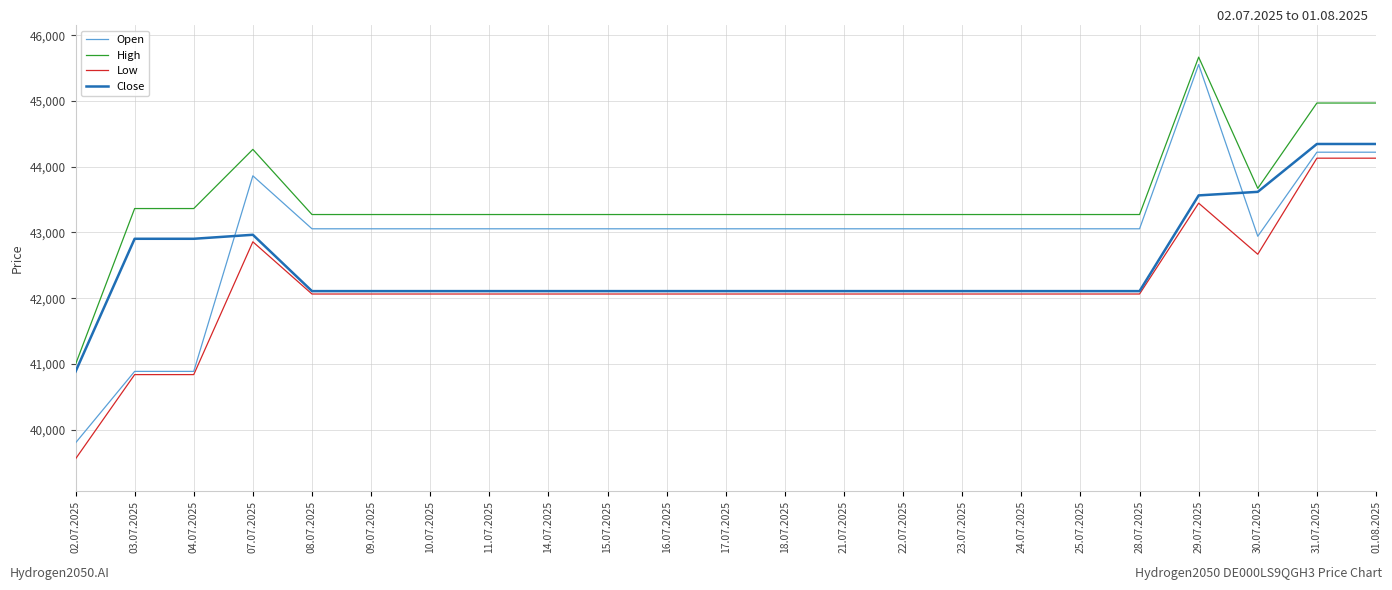

What is the minimum value for Low?

39555